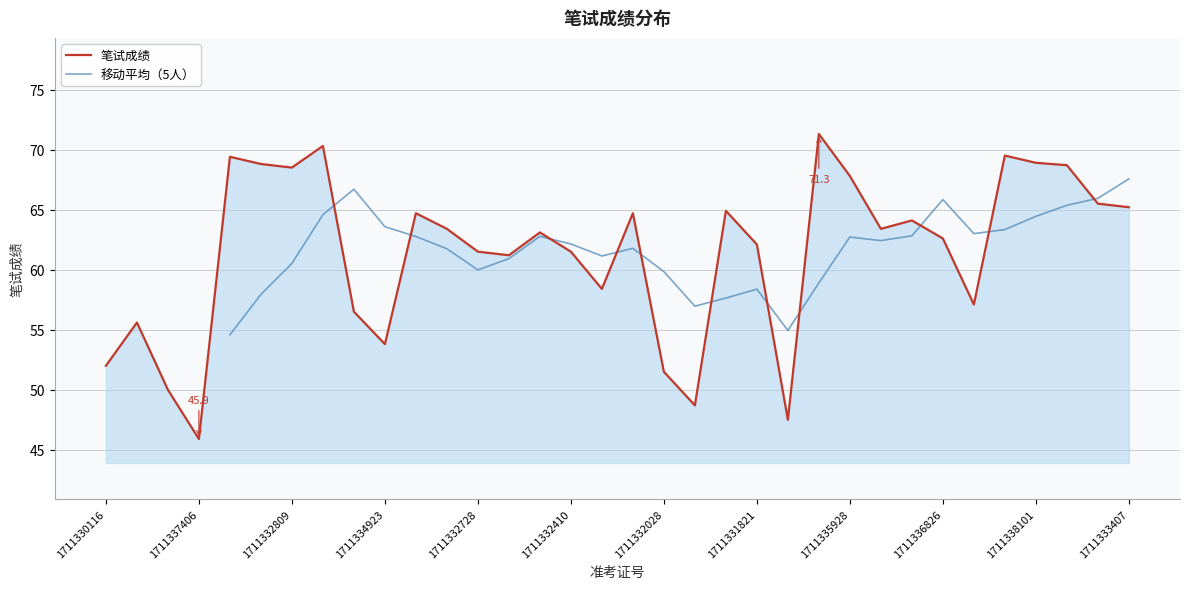

Approximately how many times larger is the value at 1711333208 compared to 1711330710?

1.1